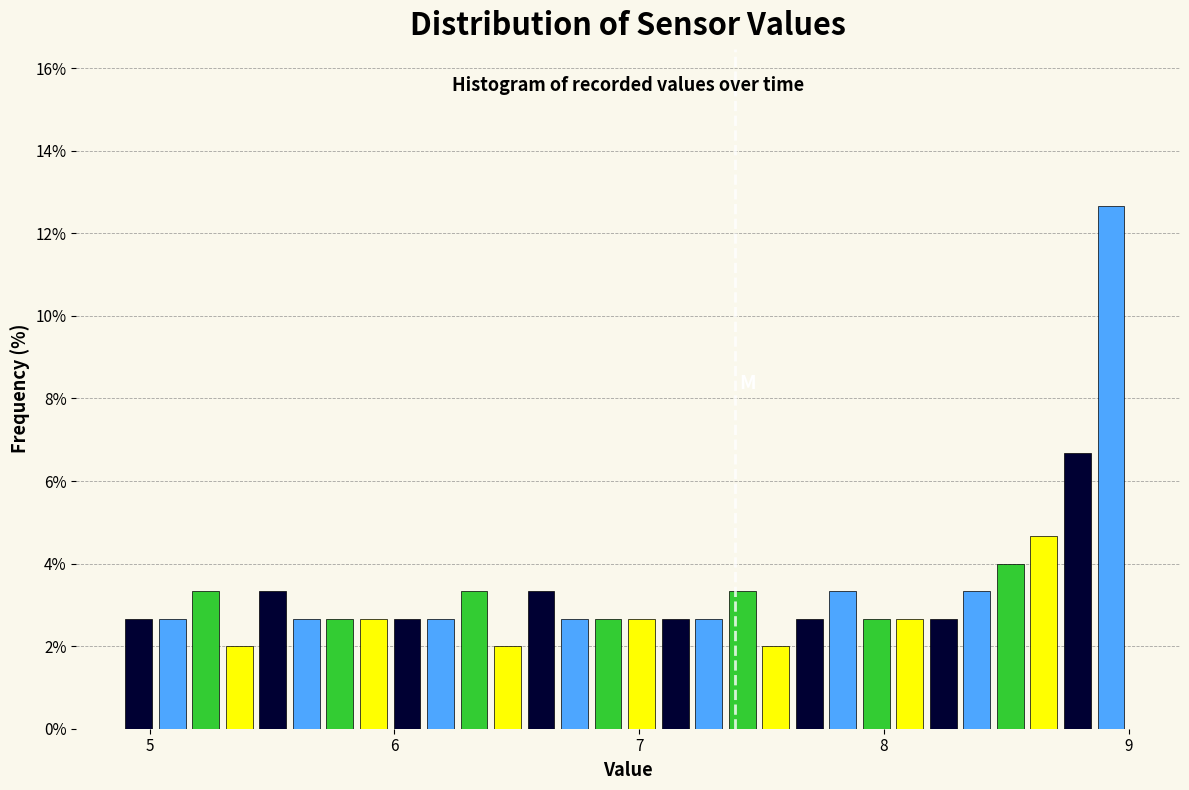

Read against the x-axis, roughly where is the centre of the tallest bar?

8.9